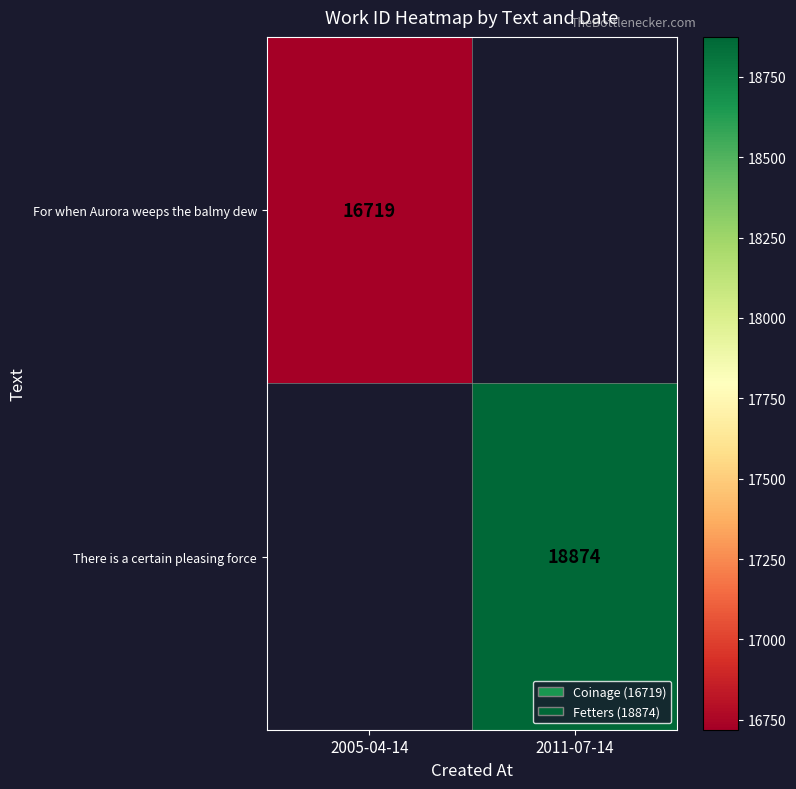

Is the value of For when Aurora weeps the balmy dew at 2005-04-14 greater than the value of There is a certain pleasing force at 2011-07-14?

No